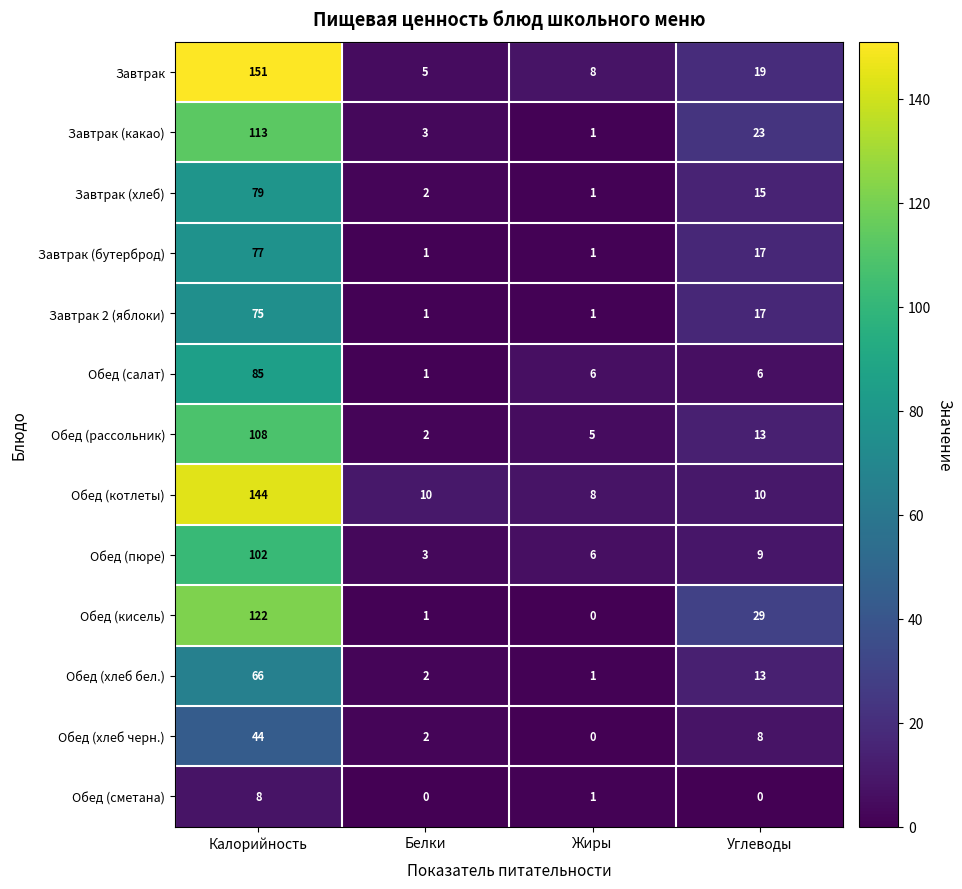

Which series changed the most between Калорийность and Углеводы?

Обед (котлеты)